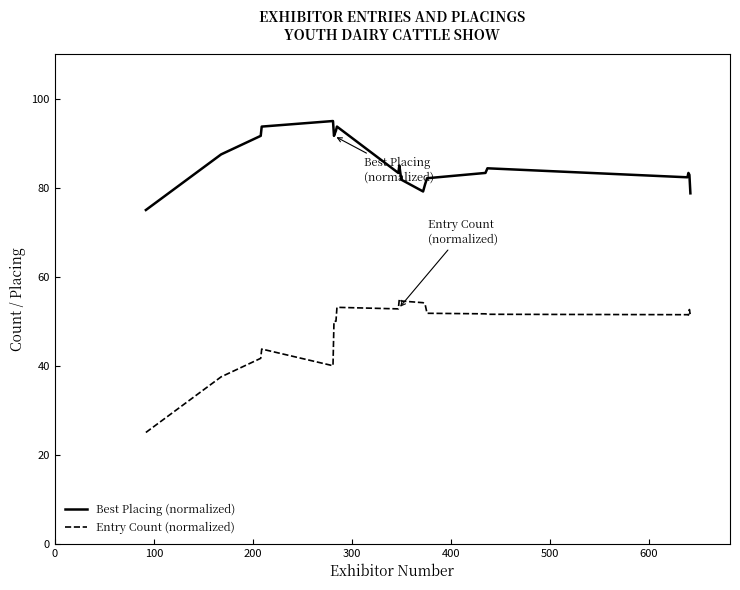

Which series has the widest spread of values?

Entry Count (normalized)